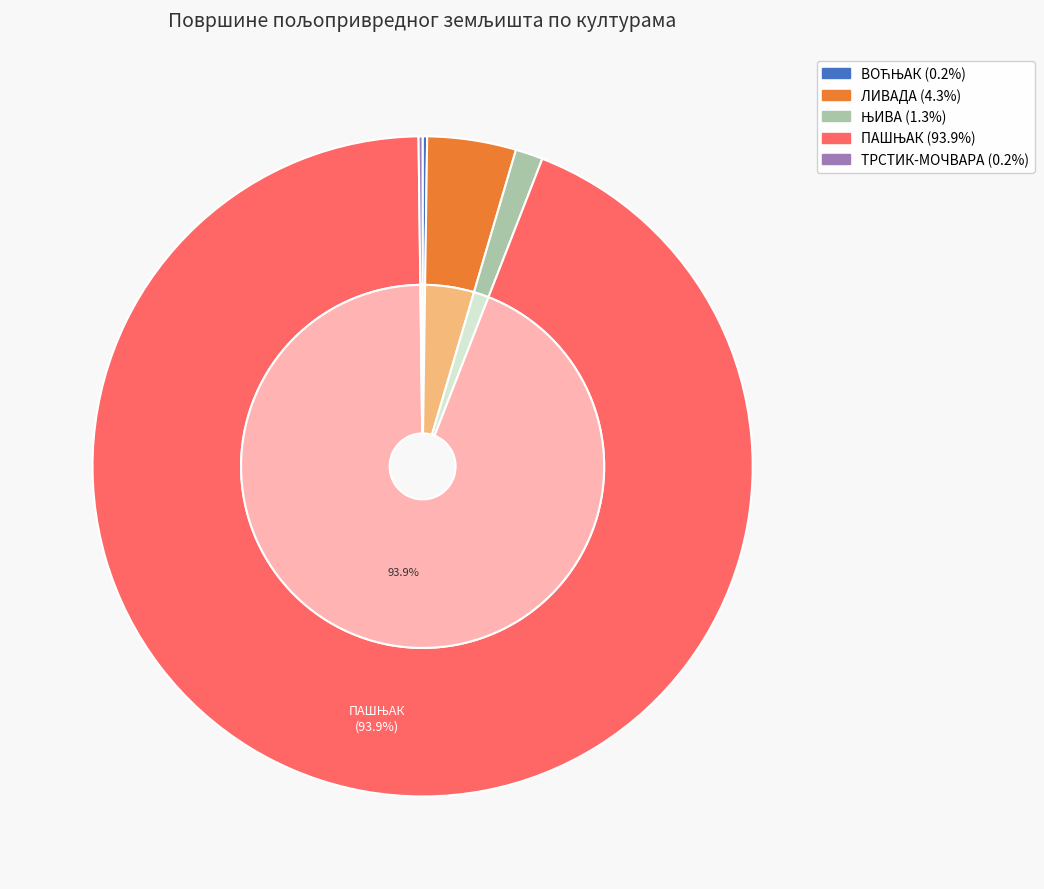

To the nearest percent, what is the combined percentage of ПАШЊАК and ЊИВА?

95%